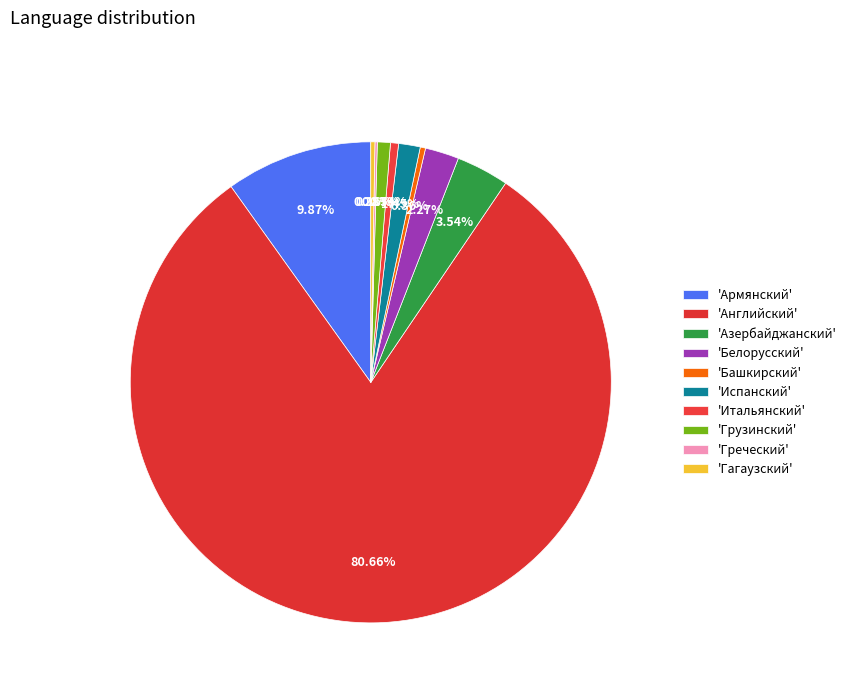

Which category has the biggest portion of the pie?

'Английский'